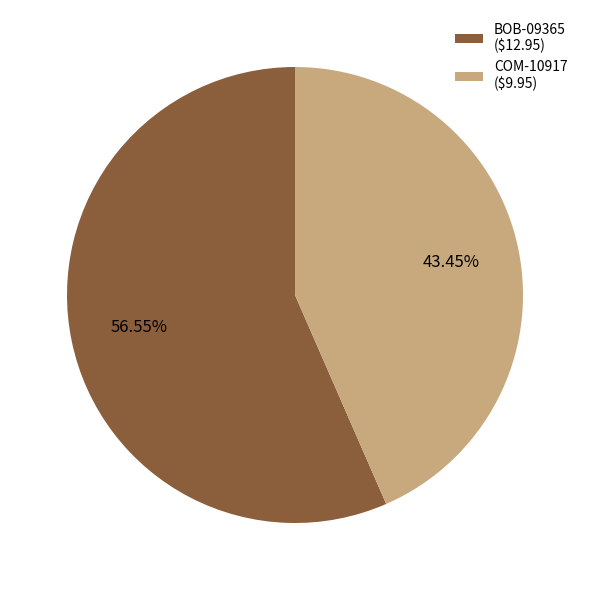

Which slice is the smallest?

COM-10917